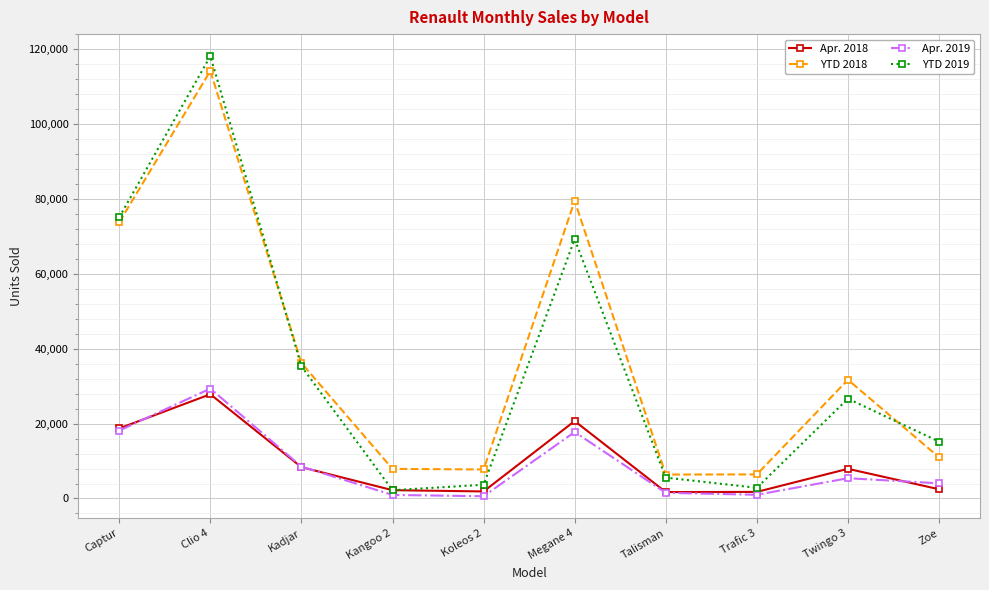

What is the minimum value for YTD 2018?

6390